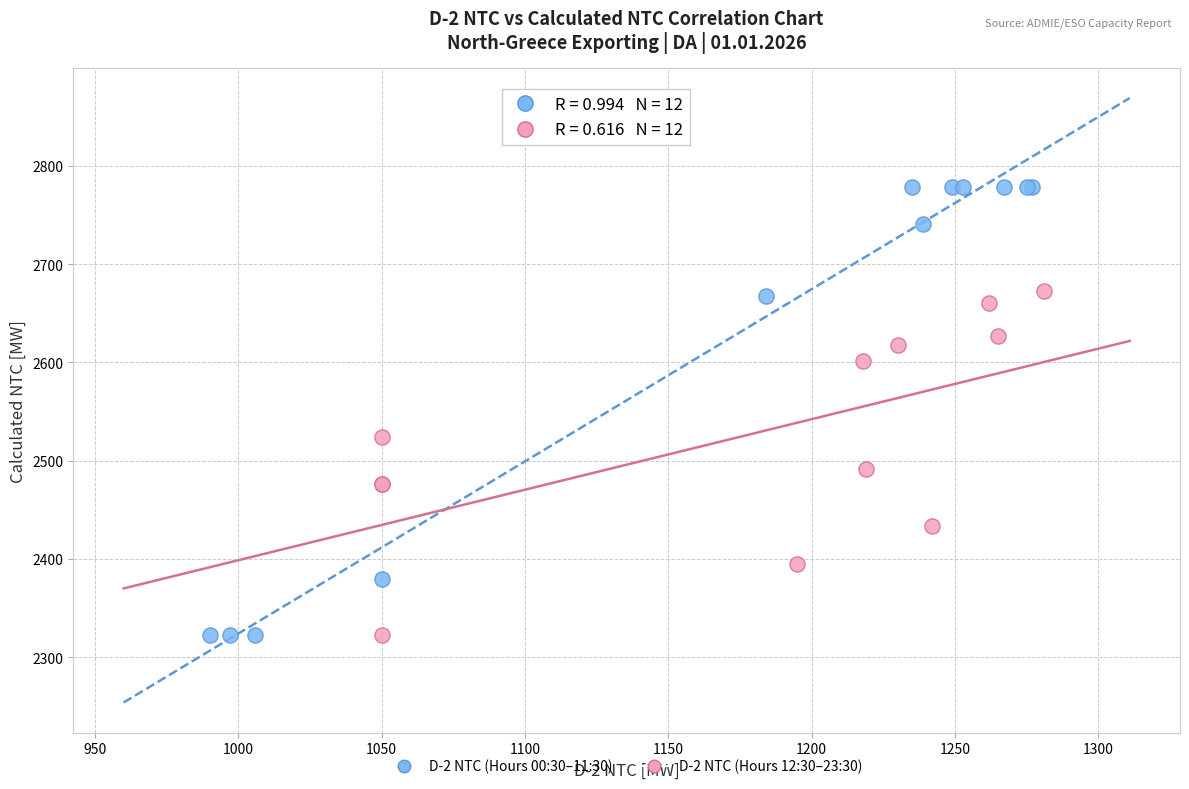

Which series has the largest Y range (max minus min)?

D-2 NTC (Hours 00:30–11:30)